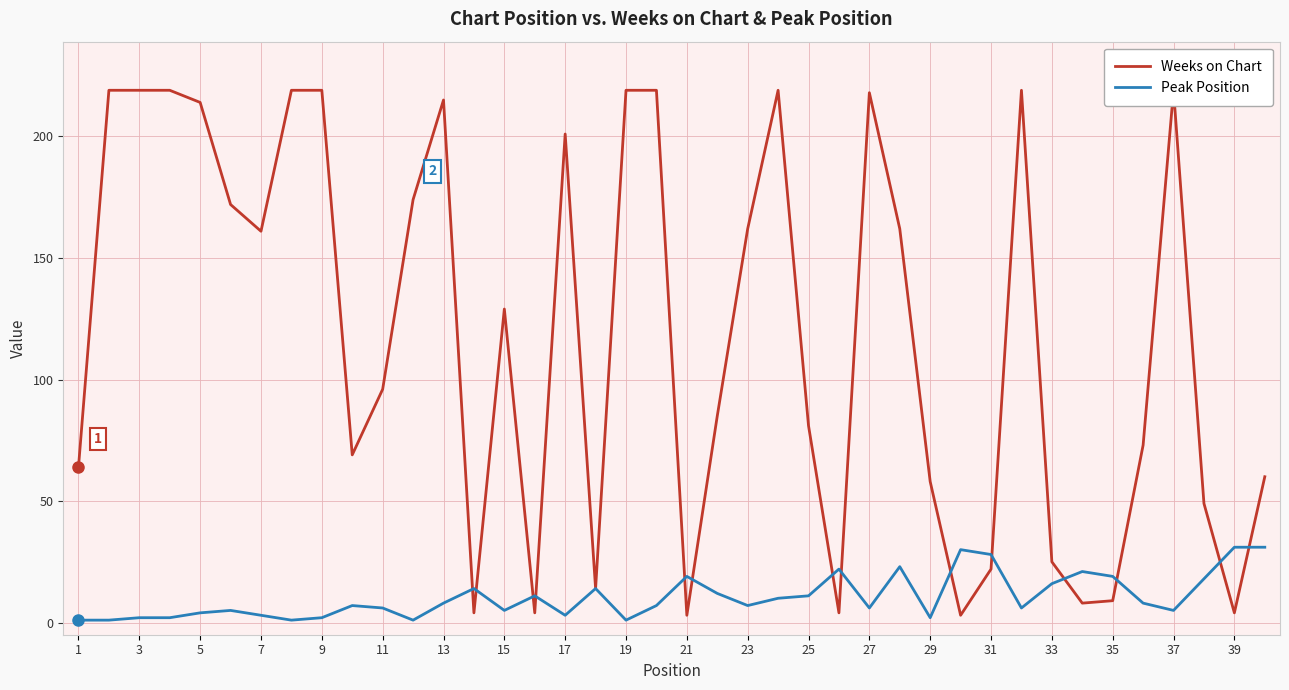

Reading right to left, extract all data points from this chart.

Weeks on Chart: 60	4	49	219	73	9	8	25	219	22	3	58	162	218	4	81	219	162	85	3	219	219	14	201	4	129	4	215	174	96	69	219	219	161	172	214	219	219	219	64
Peak Position: 31	31	18	5	8	19	21	16	6	28	30	2	23	6	22	11	10	7	12	19	7	1	14	3	11	5	14	8	1	6	7	2	1	3	5	4	2	2	1	1